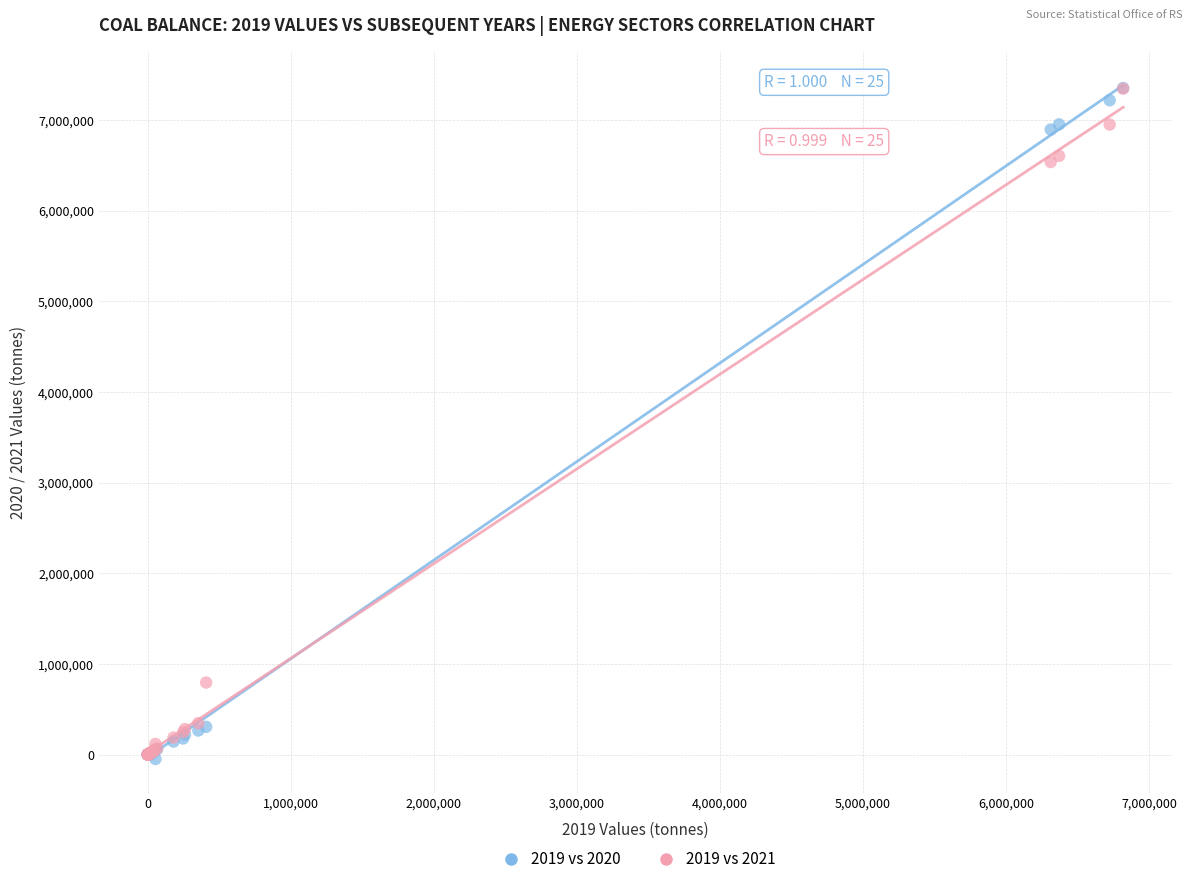

What are all the series names shown in the legend?

2019 vs 2020, 2019 vs 2021